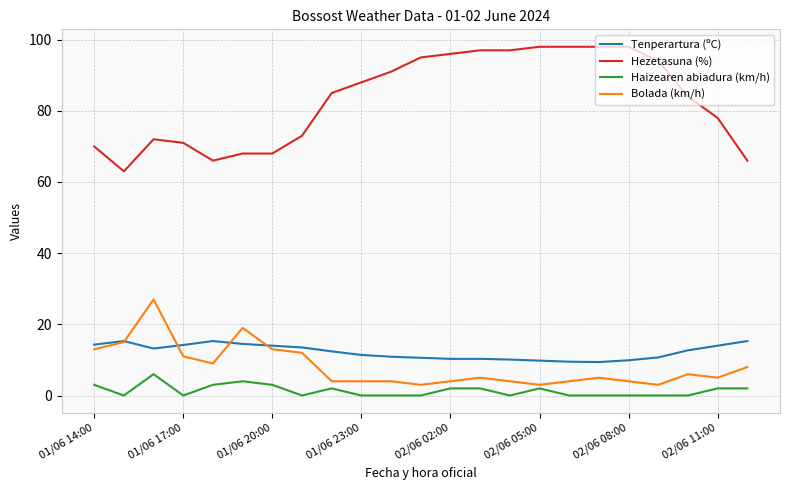

True or false: Haizearen abiadura (km/h) and Hezetasuna (%) cross at least once.

False